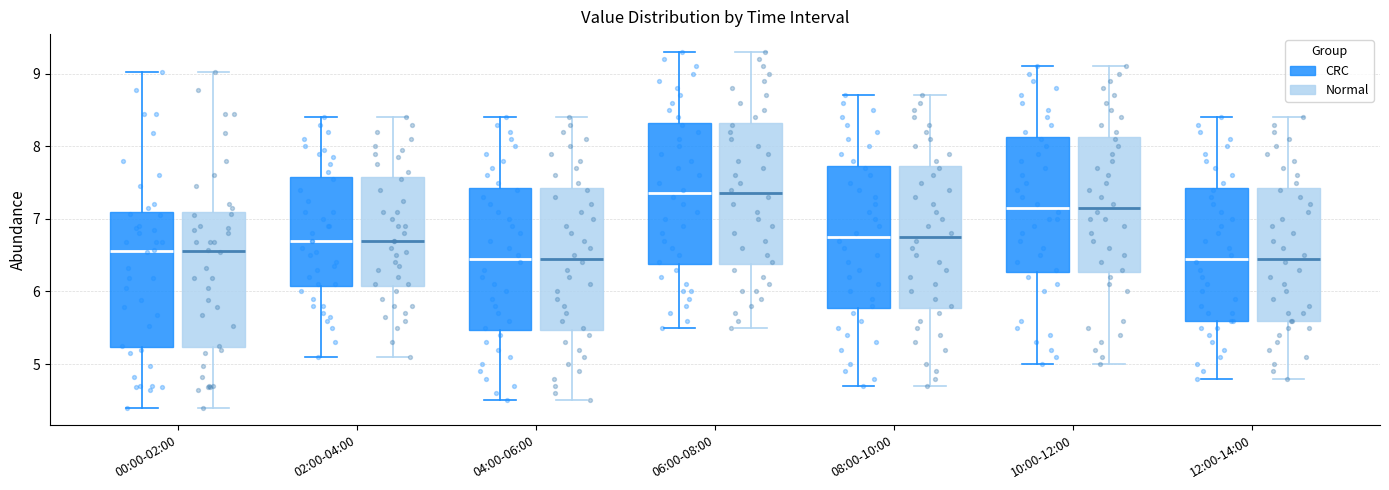

Reading left to right, read every box against the y-axis: the position of its median line, the range the box covers, and the ends of its whiskers. The values are not printed on the chart, so give them approximately, as read against the axis.

00:00-02:00 (CRC): median 6.6, box 5.2 to 7.1, whiskers 4.4 to 9.0
00:00-02:00 (Normal): median 6.6, box 5.2 to 7.1, whiskers 4.4 to 9.0
02:00-04:00 (CRC): median 6.7, box 6.1 to 7.6, whiskers 5.1 to 8.4
02:00-04:00 (Normal): median 6.7, box 6.1 to 7.6, whiskers 5.1 to 8.4
04:00-06:00 (CRC): median 6.5, box 5.5 to 7.4, whiskers 4.5 to 8.4
04:00-06:00 (Normal): median 6.5, box 5.5 to 7.4, whiskers 4.5 to 8.4
06:00-08:00 (CRC): median 7.4, box 6.4 to 8.3, whiskers 5.5 to 9.3
06:00-08:00 (Normal): median 7.4, box 6.4 to 8.3, whiskers 5.5 to 9.3
08:00-10:00 (CRC): median 6.8, box 5.8 to 7.7, whiskers 4.7 to 8.7
08:00-10:00 (Normal): median 6.8, box 5.8 to 7.7, whiskers 4.7 to 8.7
10:00-12:00 (CRC): median 7.2, box 6.3 to 8.1, whiskers 5.0 to 9.1
10:00-12:00 (Normal): median 7.2, box 6.3 to 8.1, whiskers 5.0 to 9.1
12:00-14:00 (CRC): median 6.5, box 5.6 to 7.4, whiskers 4.8 to 8.4
12:00-14:00 (Normal): median 6.5, box 5.6 to 7.4, whiskers 4.8 to 8.4